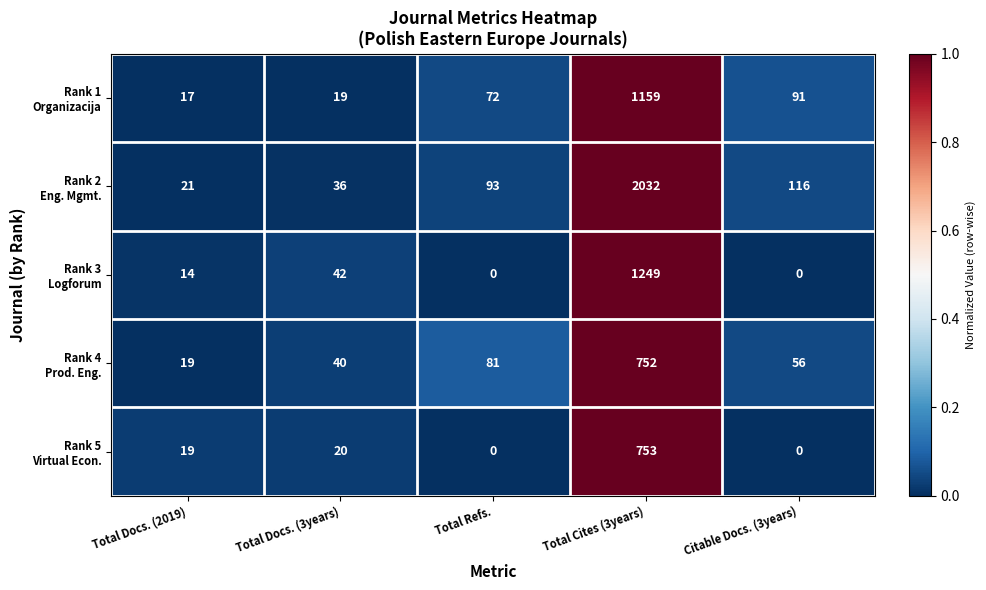

What is the maximum value shown in the chart?

2032